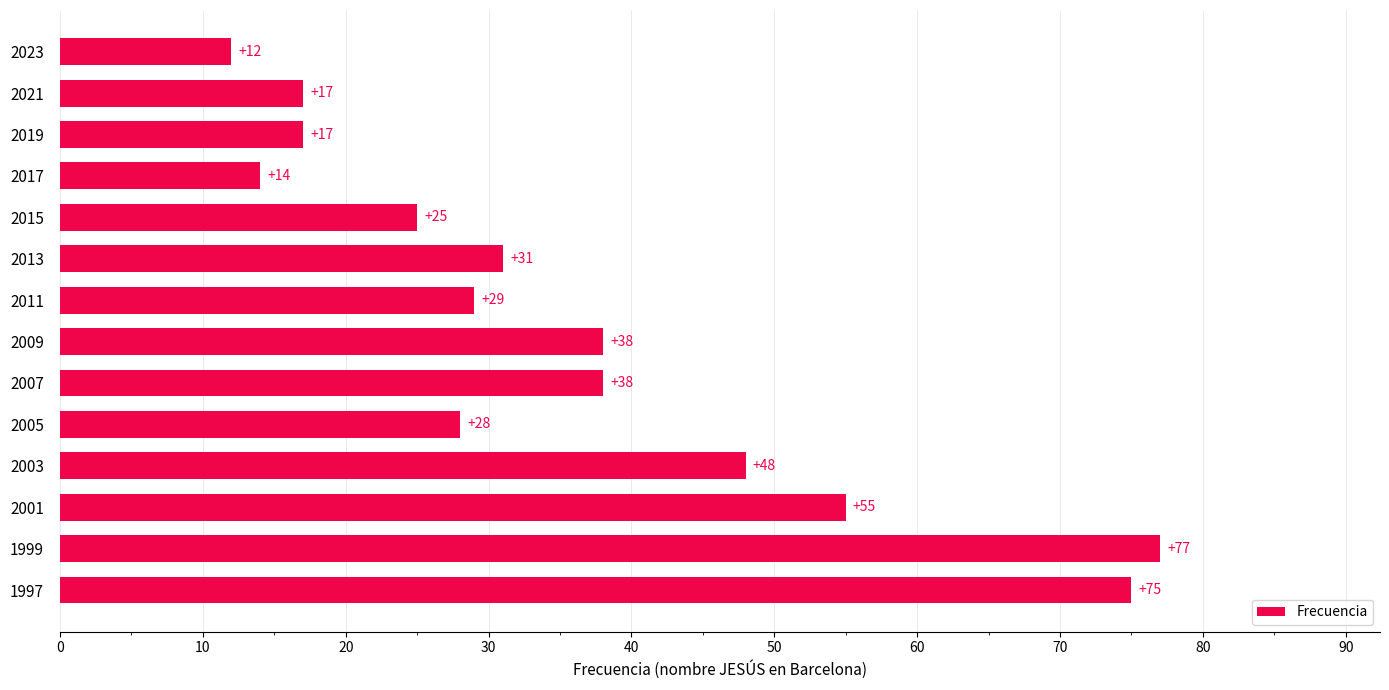

What is the difference between the values at 2023 and 2009?

26